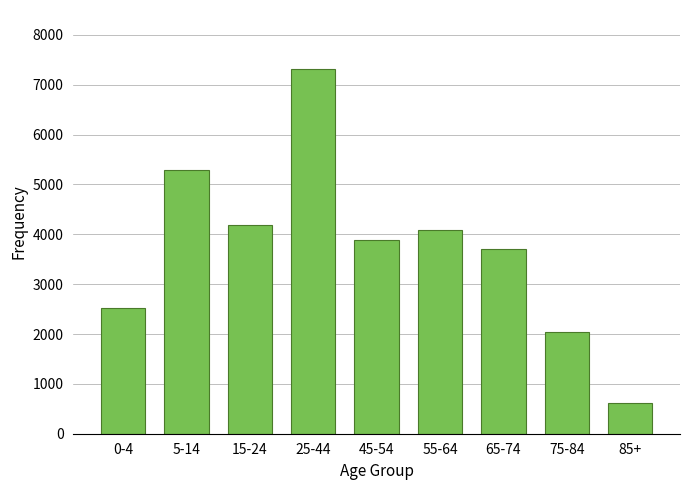

Reading left to right, what are all the values shown in this chart?

0-4=2517	5-14=5299	15-24=4197	25-44=7317	45-54=3887	55-64=4083	65-74=3697	75-84=2031	85+=610